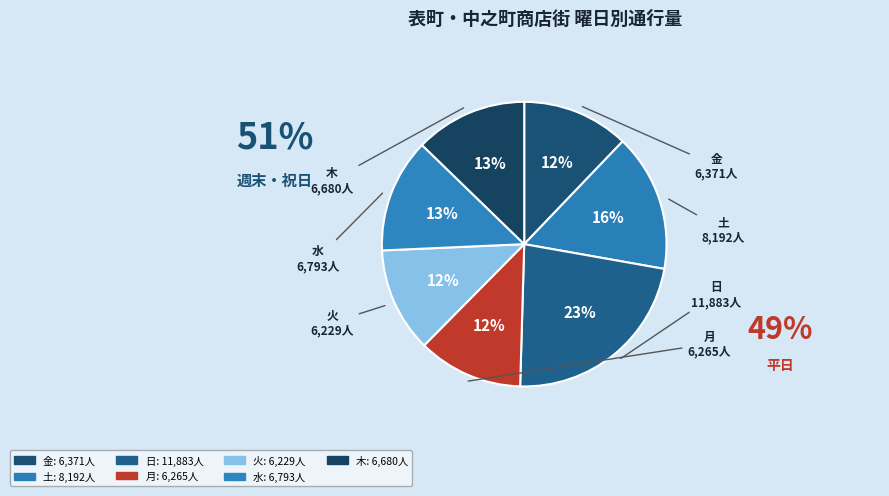

What is the largest slice in the pie chart?

日 (2024-03-03)